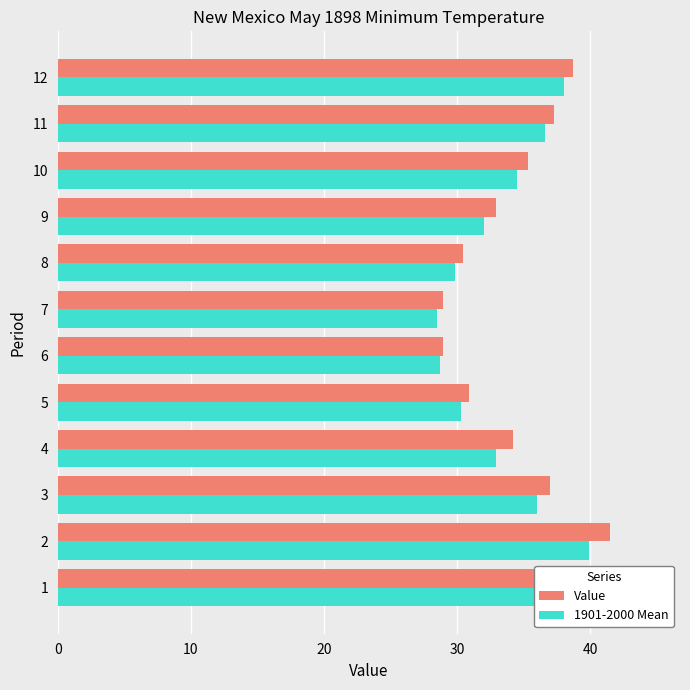

Does the chart contain any negative values?

No